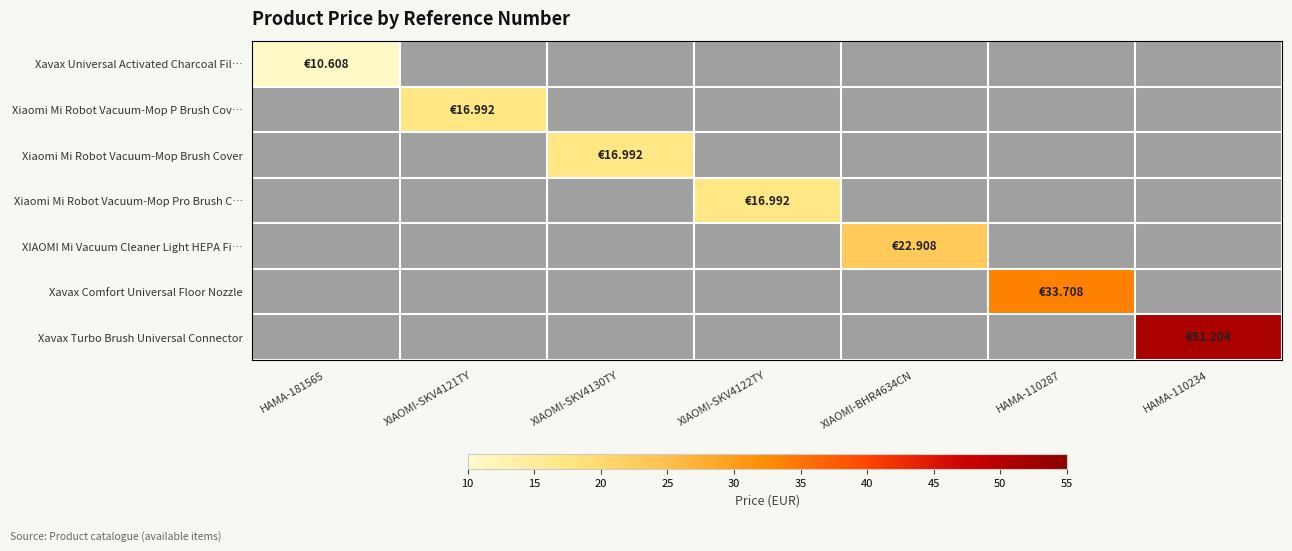

What is the greatest value displayed?

51.2